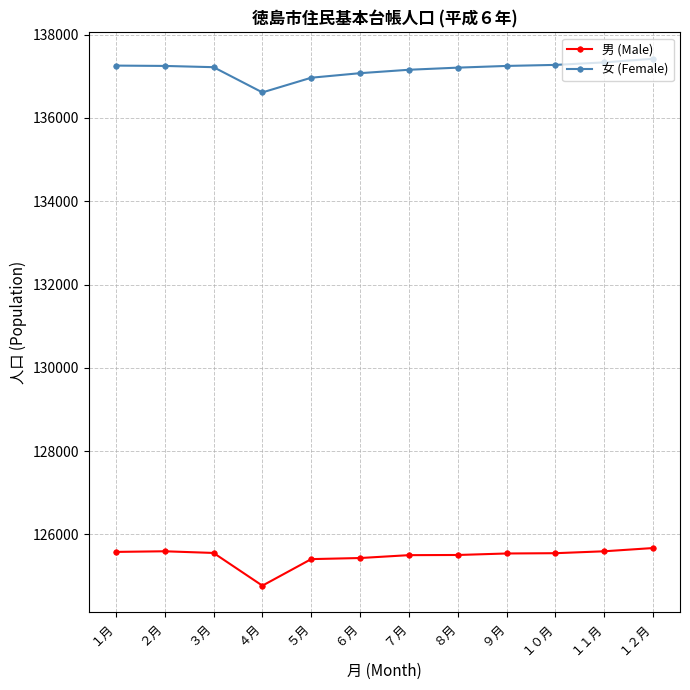

What is the highest value of the 男 (Male) series?

125670